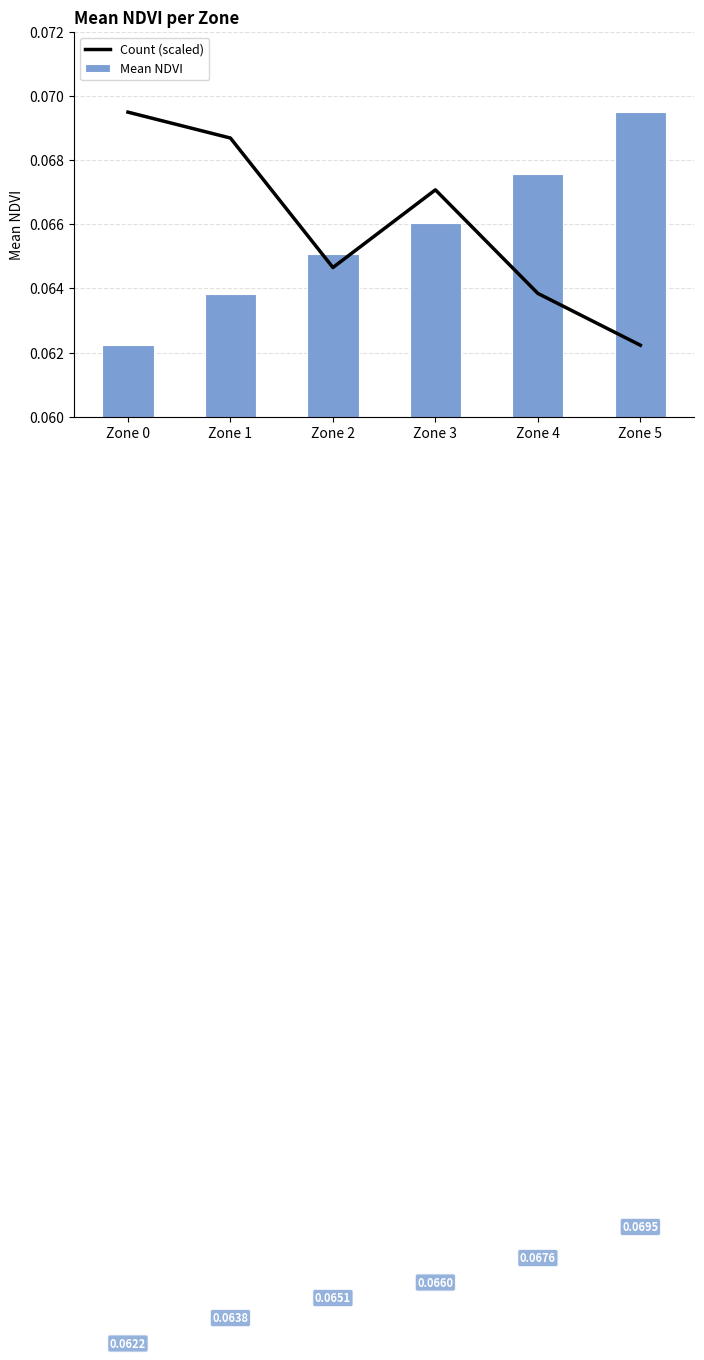

What is the value of the Mean NDVI bar at the 4th from the left?

0.1